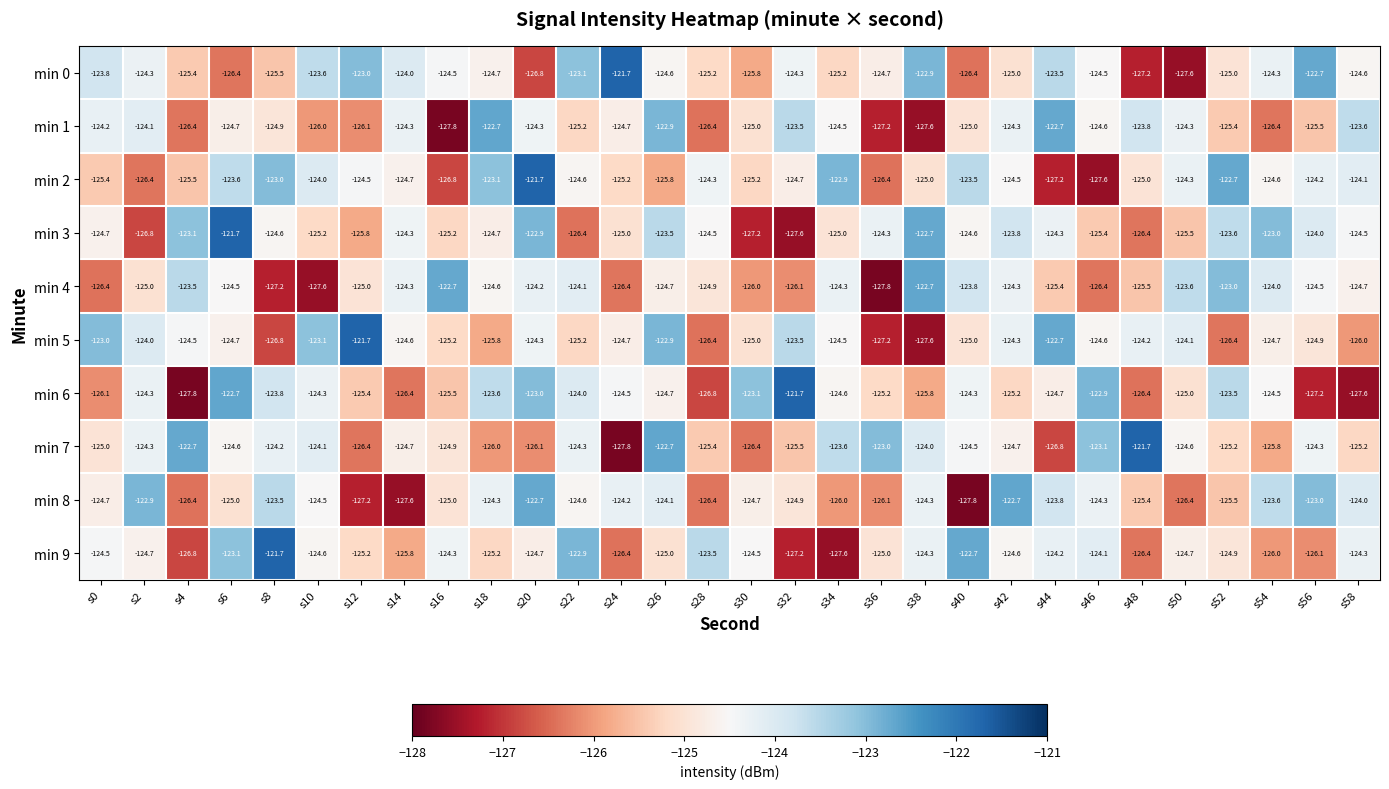

What is the sum of all min 8 values?

-3745.6